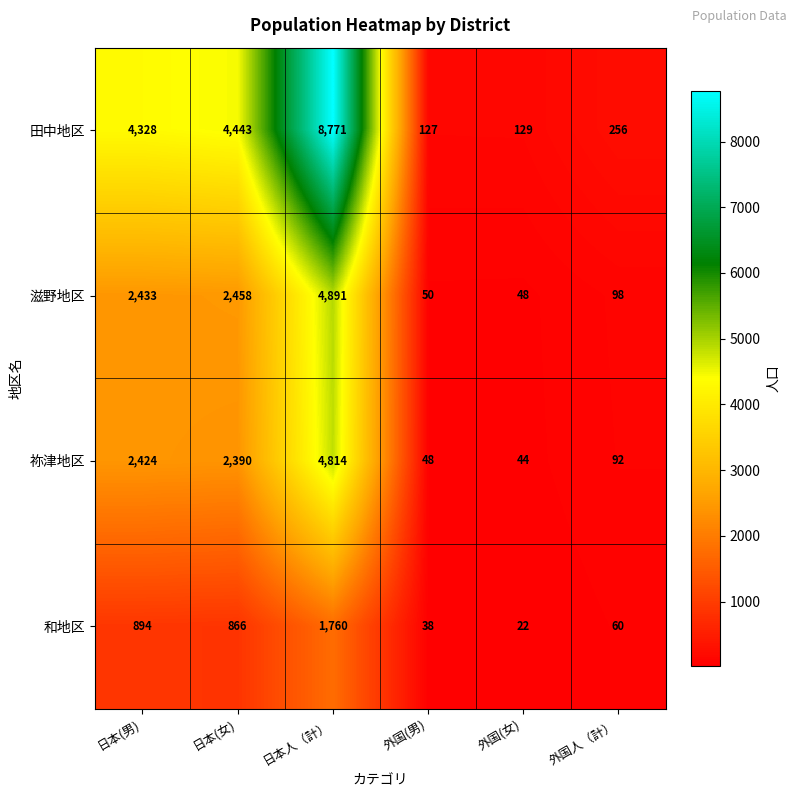

The 和地区 series shows 22 at 外国(女). True or false?

True